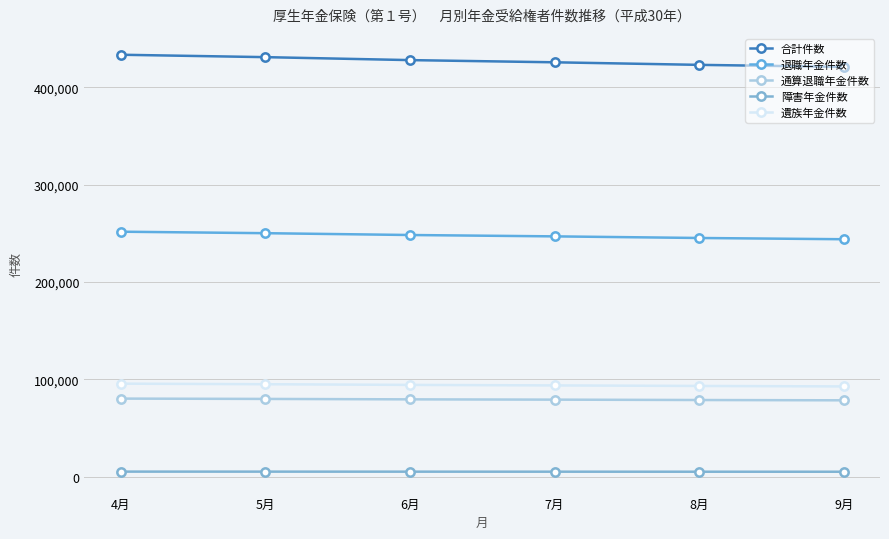

At how many categories does at least one series exceed 5361?

6